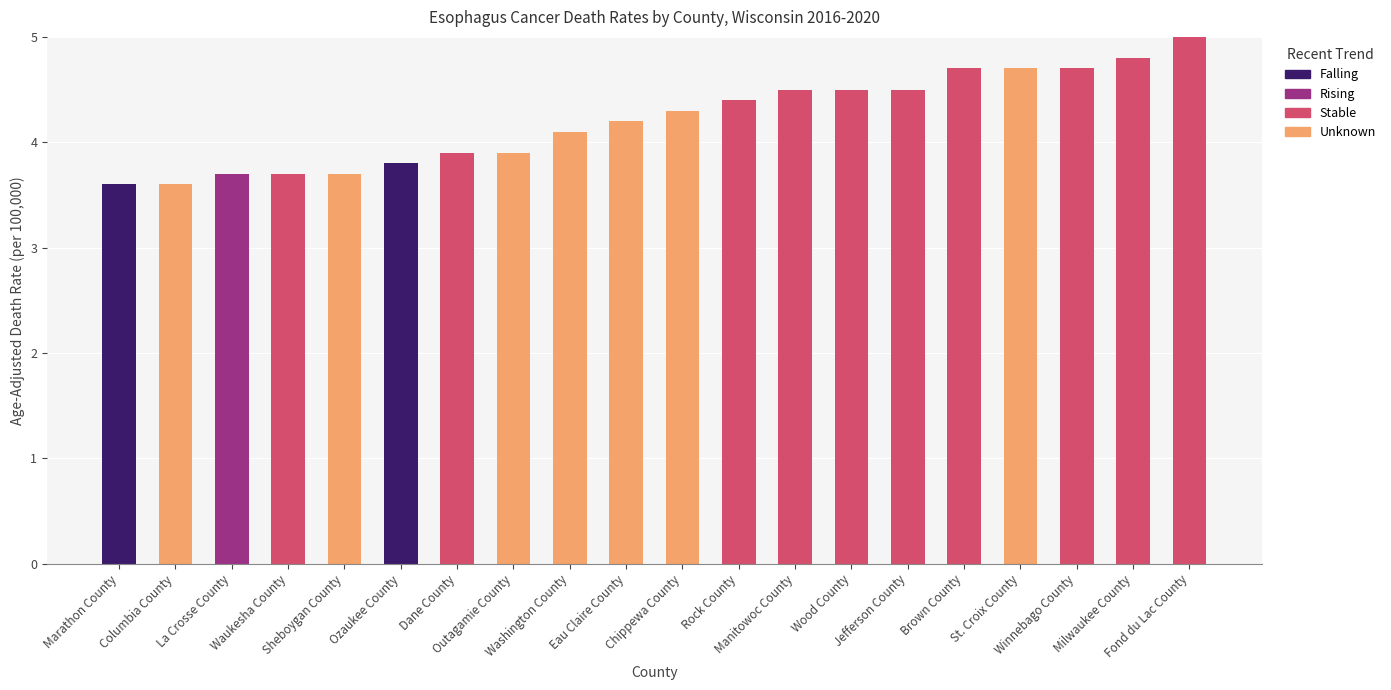

Are the bars horizontal?

No